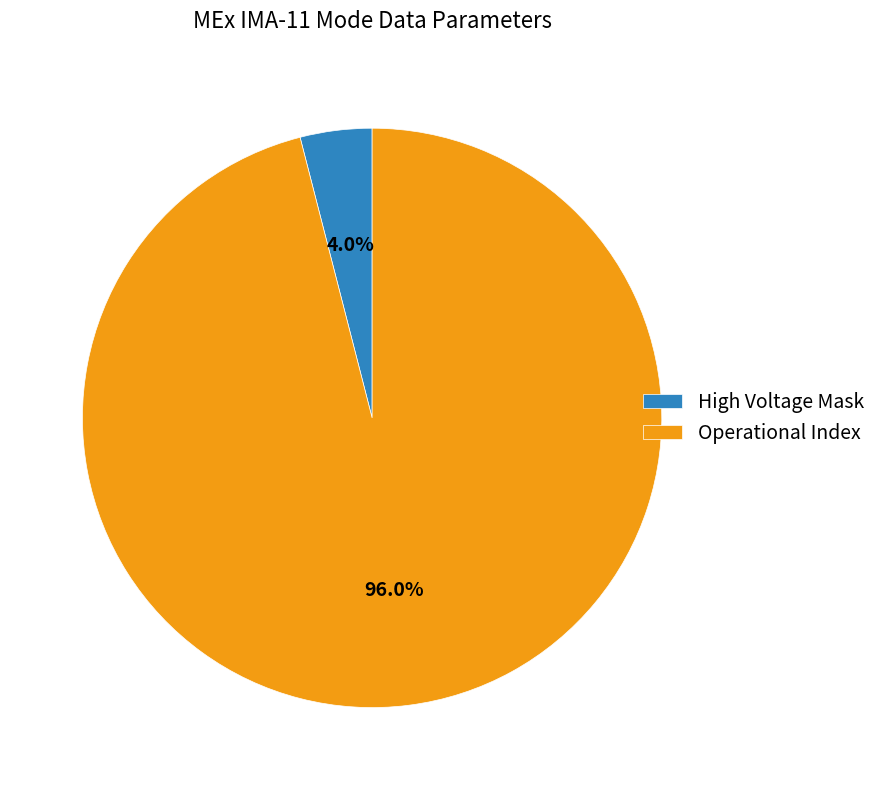

Between Operational Index and High Voltage Mask, which is larger?

Operational Index